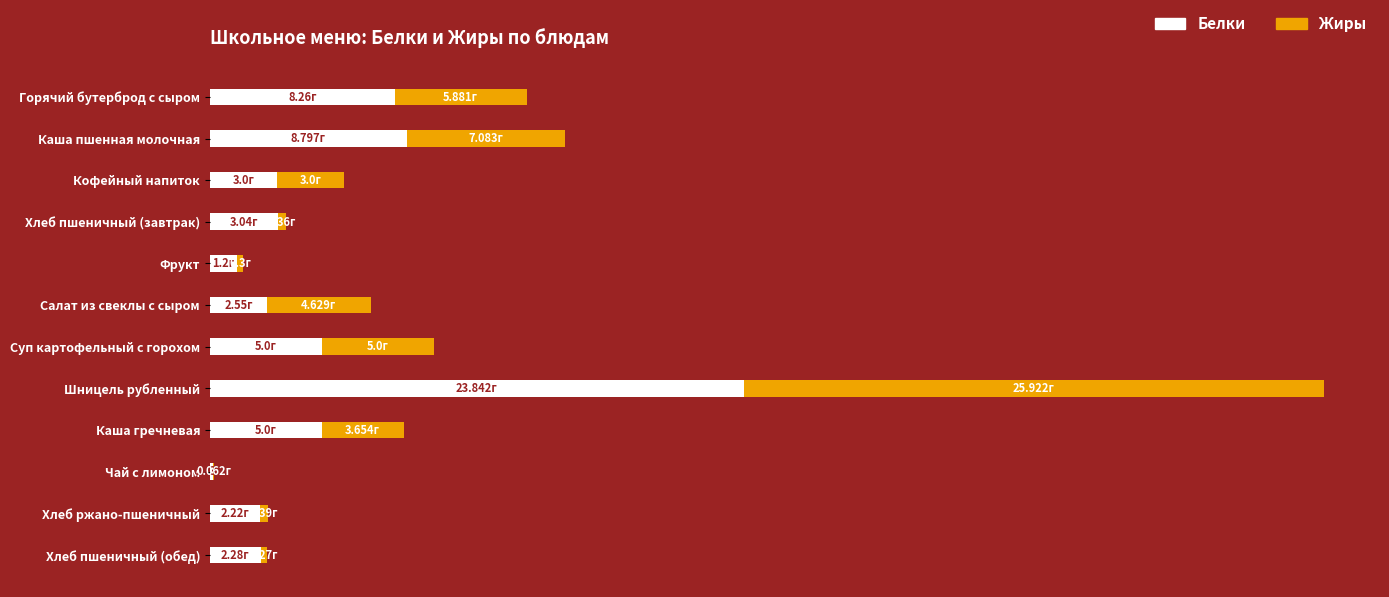

What are all the series names shown in the legend?

Белки, Жиры